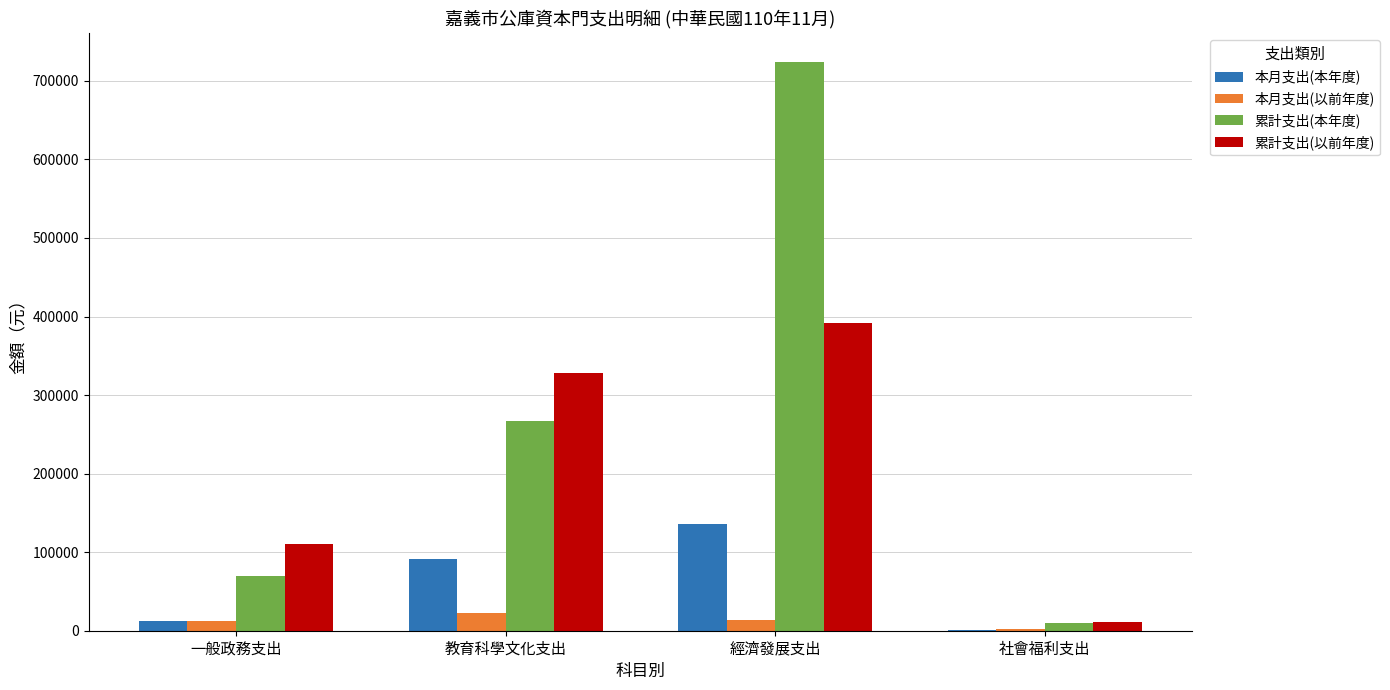

Where is 累計支出(本年度) nearest to the value 366987?

教育科學文化支出